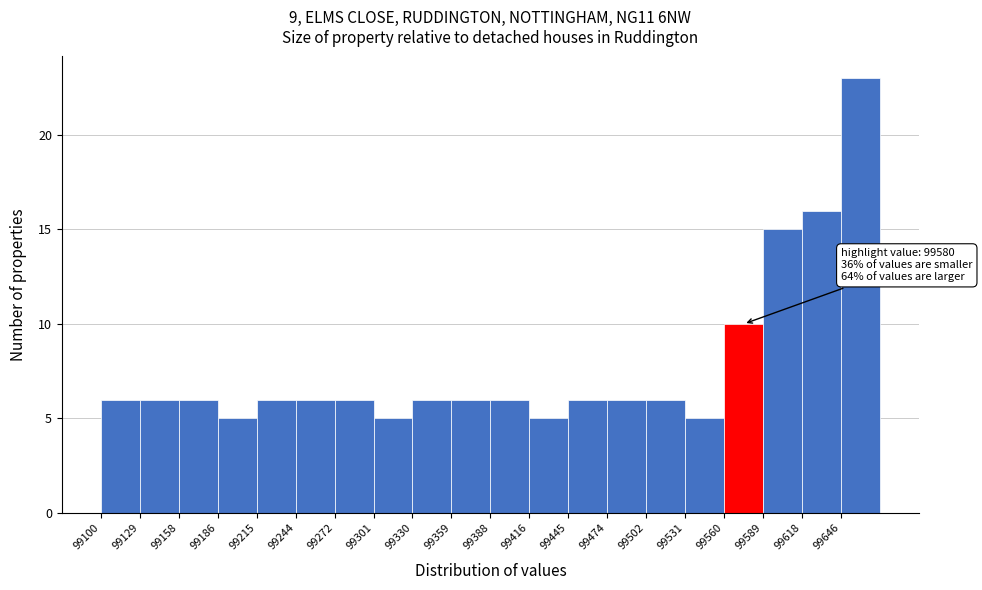

Over which range of the x-axis is the bar tallest?

99645 to 99675